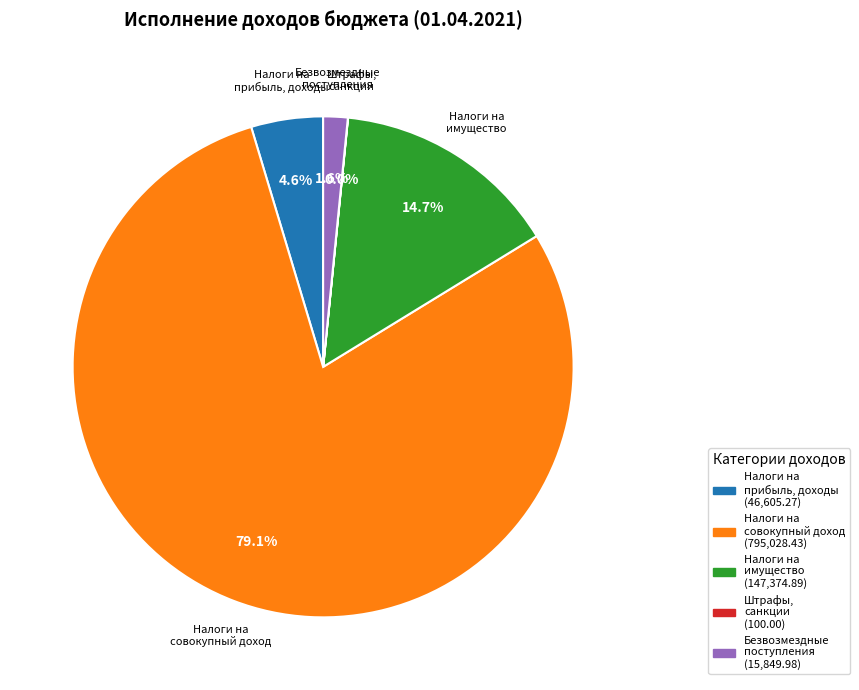

Does Налоги на совокупный доход account for over 50% of the chart?

Yes